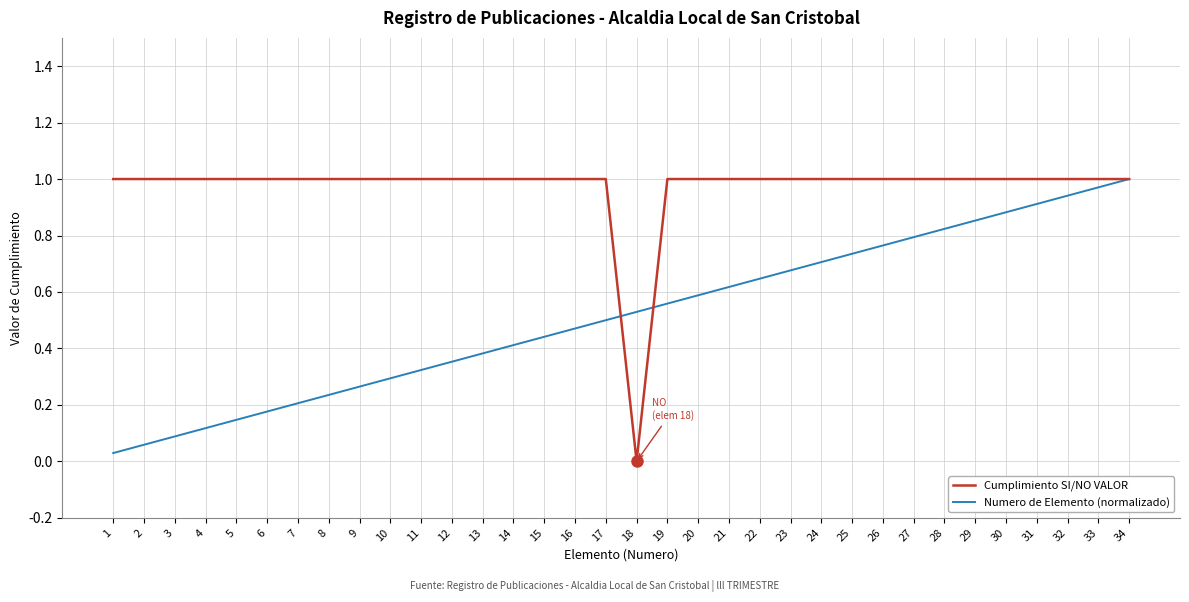

Which category has the lowest value in the Cumplimiento SI/NO VALOR series?

18